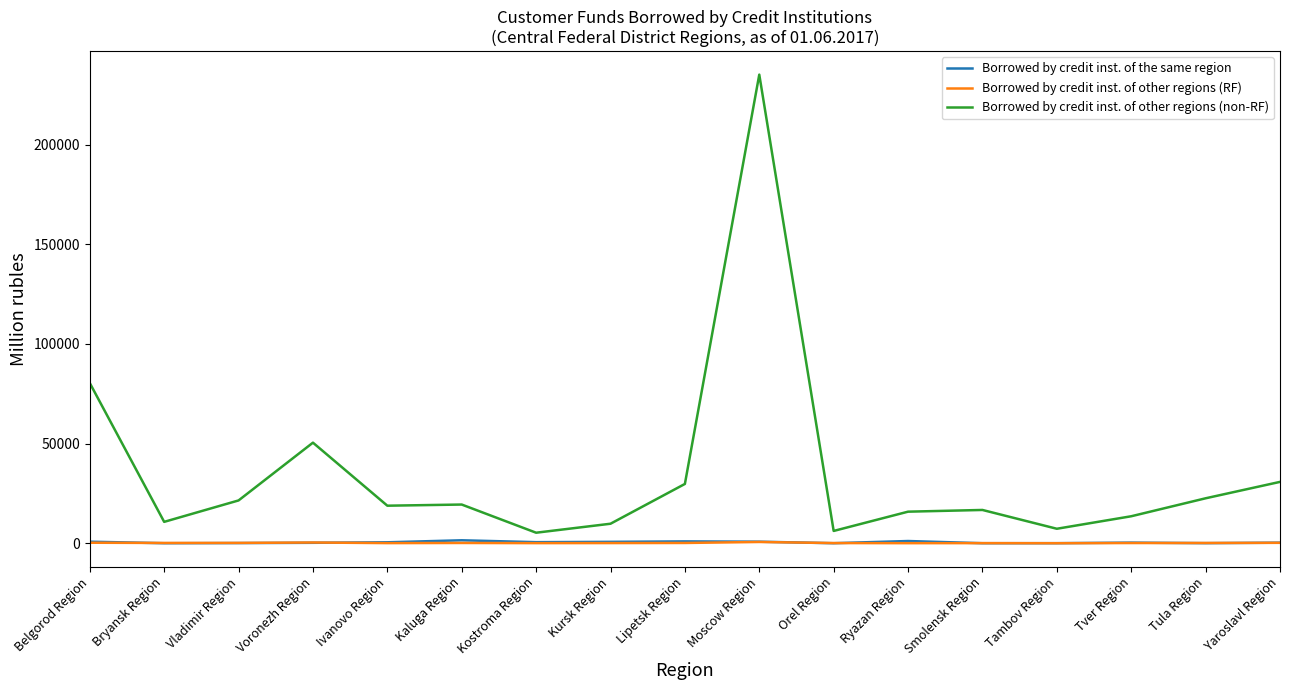

How many distinct data groups are displayed?

3